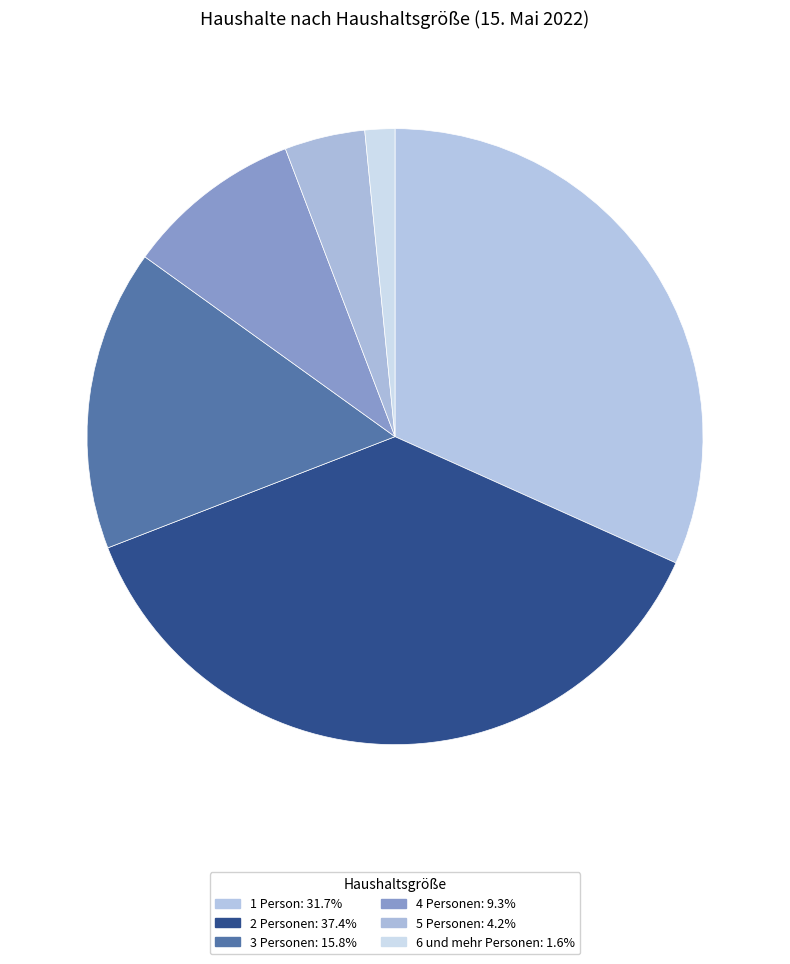

Which slice is the largest?

2 Personen